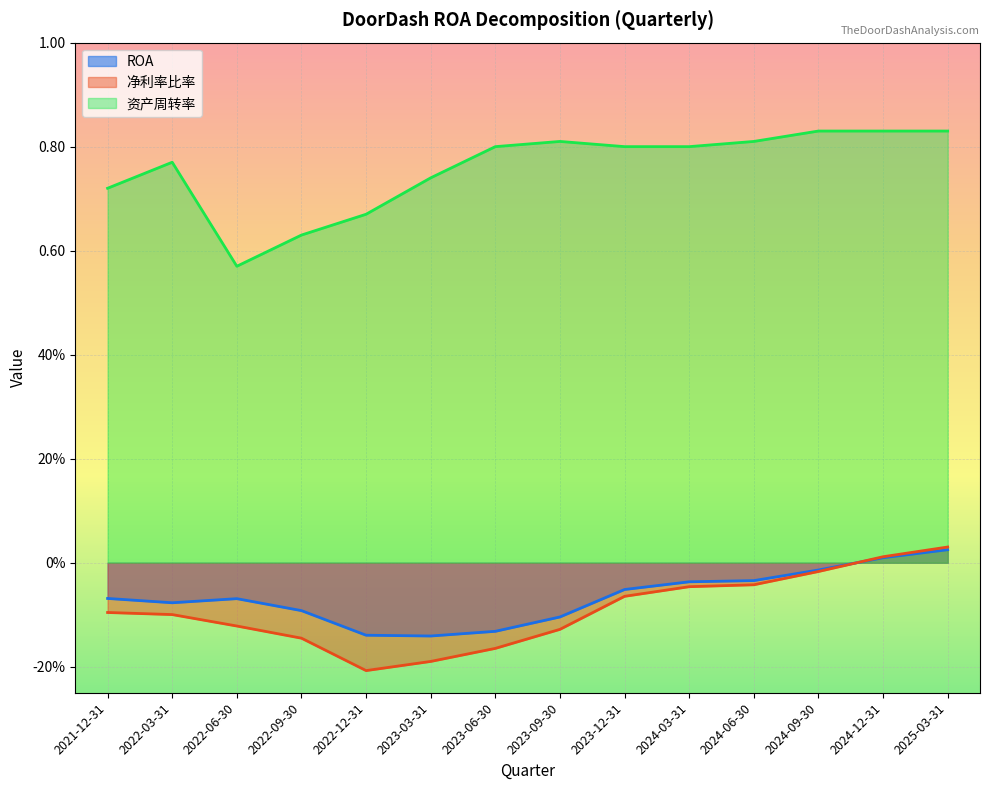

The 资产周转率 series shows 0.6 at 2022-06-30. True or false?

True